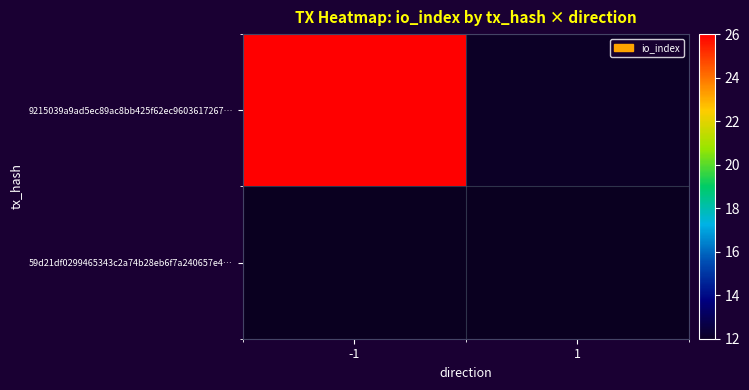

Rank the categories by value from highest to lowest.

-1, 1